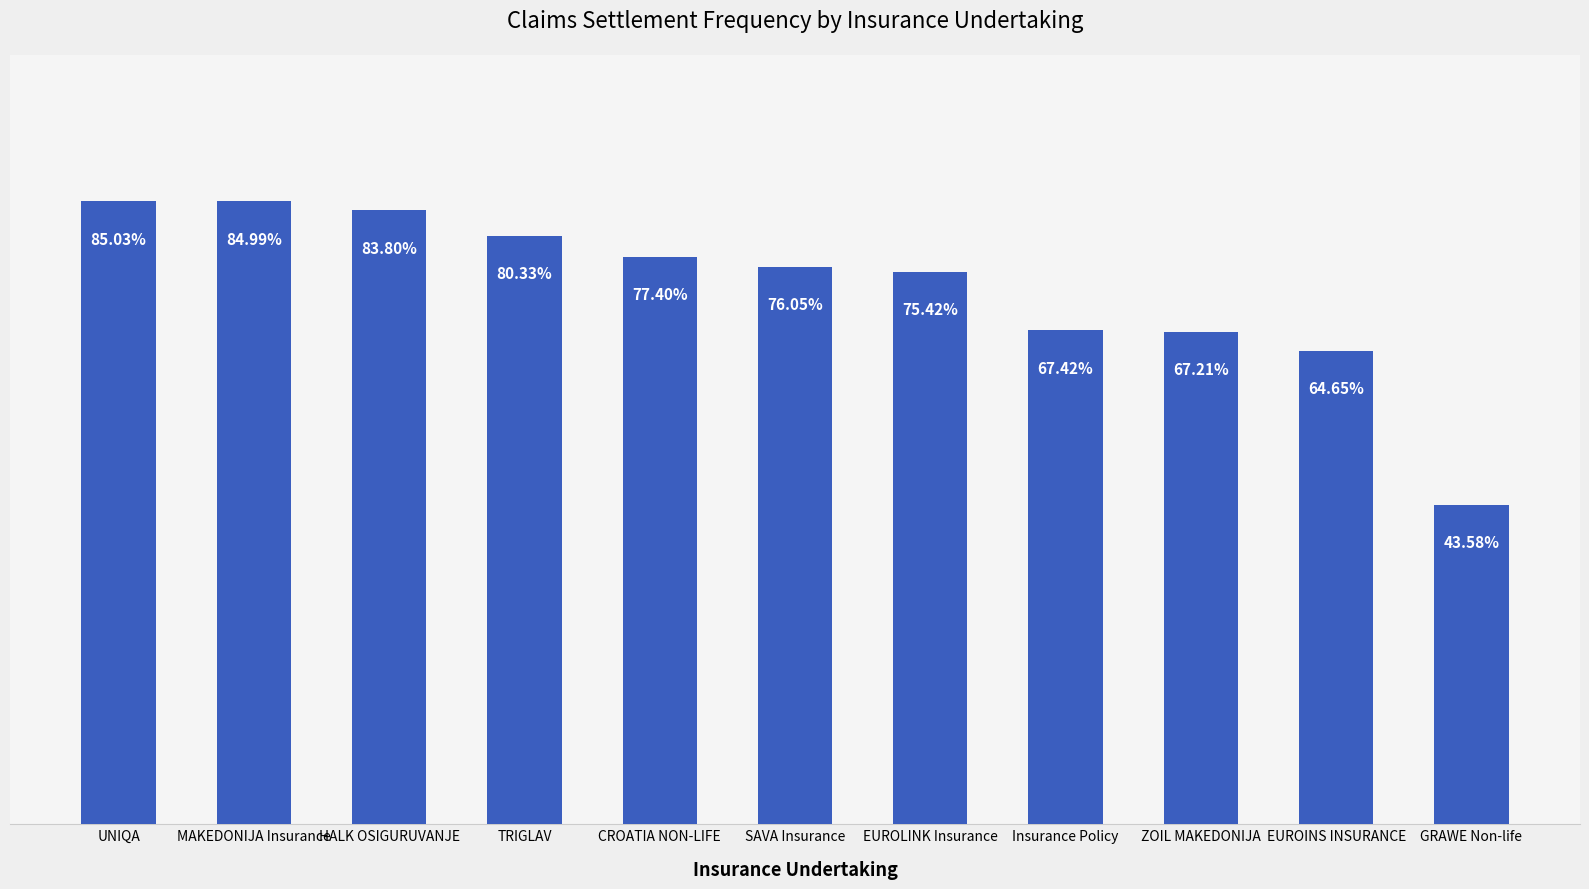

List the labels in order of value, smallest first.

GRAWE Non-life, EUROINS INSURANCE, ZOIL MAKEDONIJA, Insurance Policy, EUROLINK Insurance, SAVA Insurance, CROATIA NON-LIFE, TRIGLAV, HALK OSIGURUVANJE, MAKEDONIJA Insurance, UNIQA